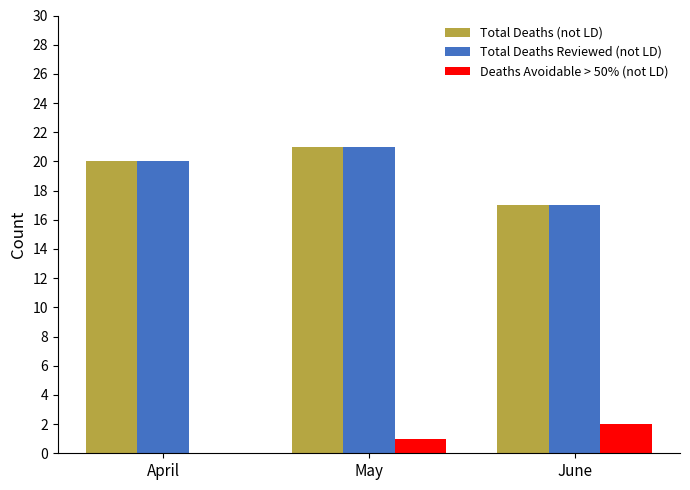

Does the chart contain stacked bars?

No